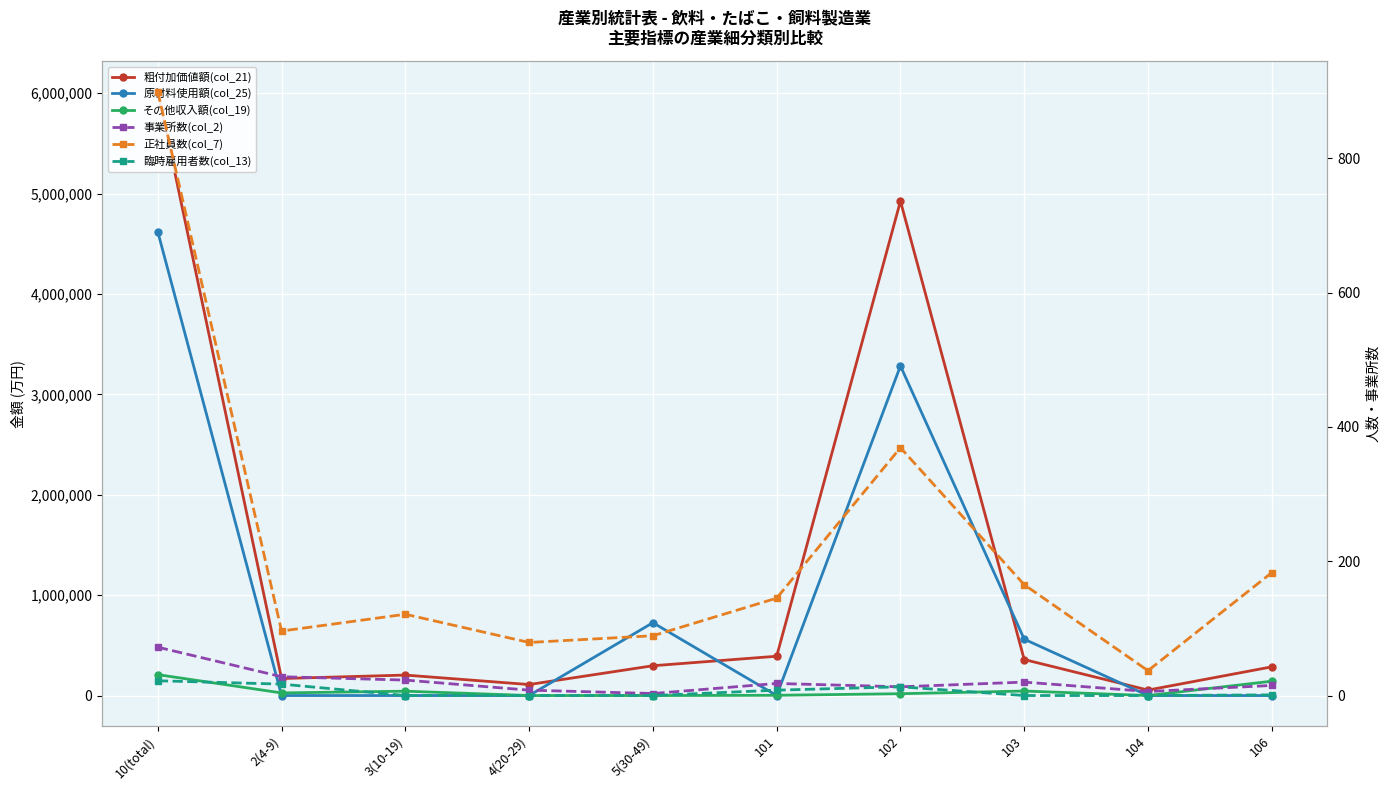

Where does the 正社員数(col_7) series first go above 145?

10(total)